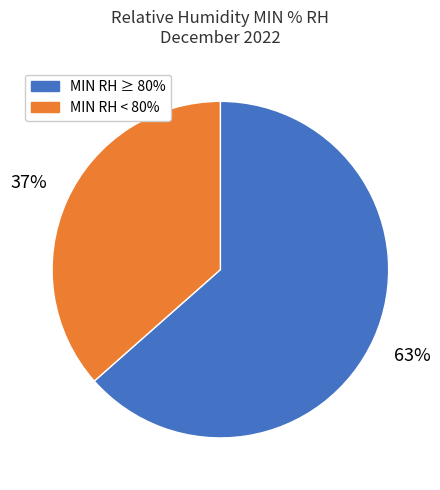

Count the number of slices in the pie.

2